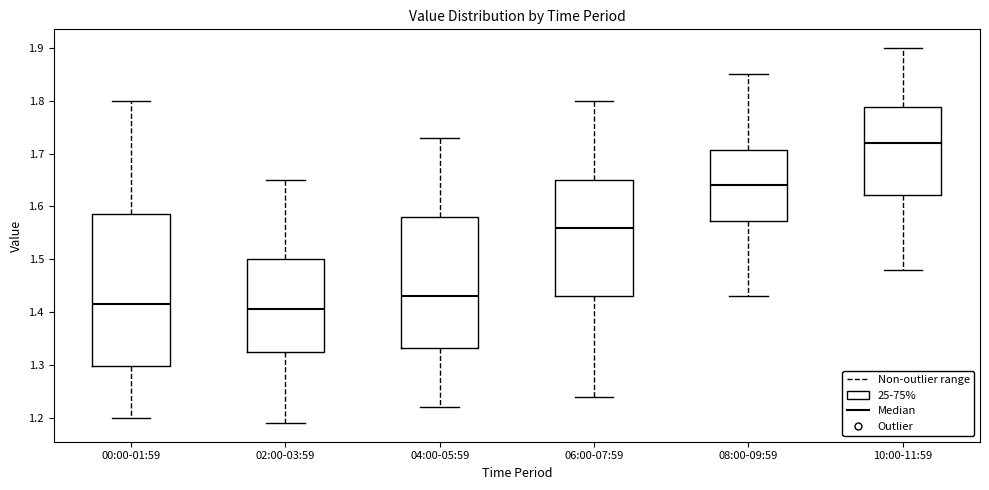

Comparing the boxes themselves (not the whiskers), which one is the tallest?

00:00-01:59